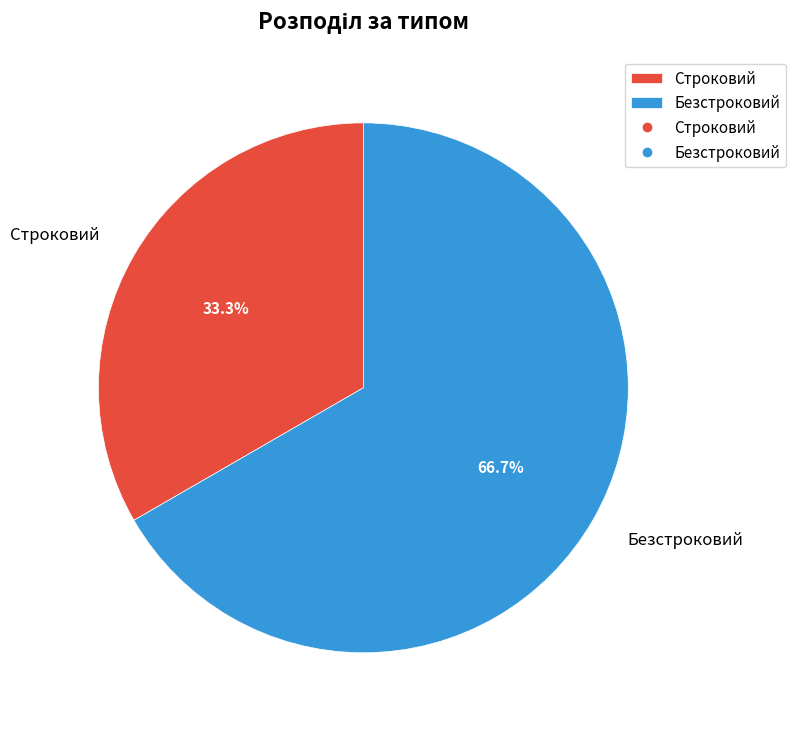

What is the ratio of the value at Безстроковий to the value at Строковий?

2.0